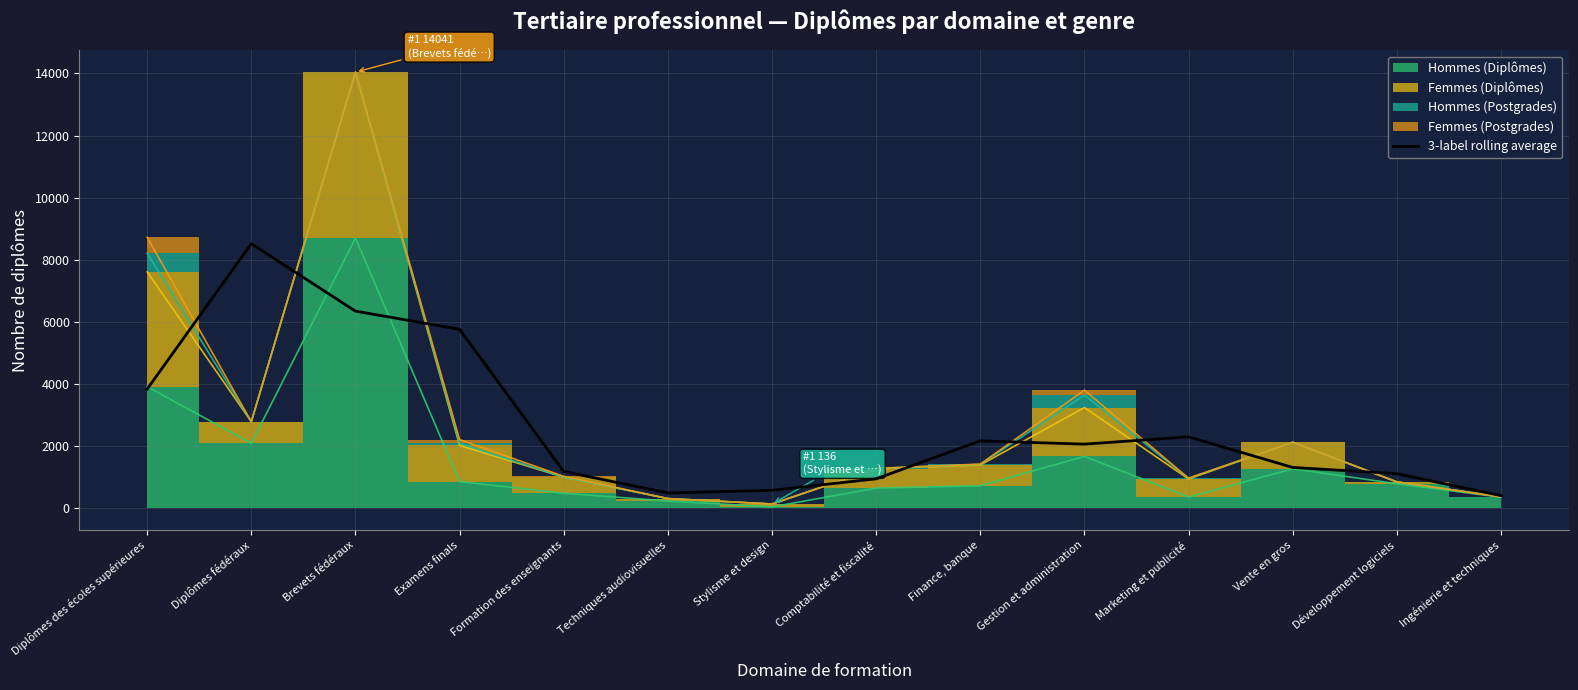

Is it true that the value at Techniques audiovisuelles is 838.2?

False